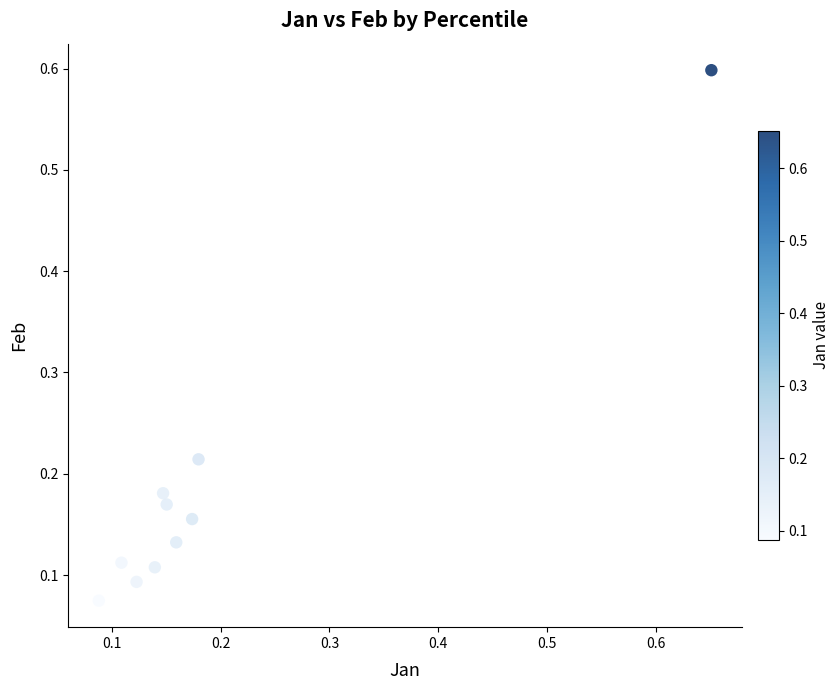

What is the range of X values (max minus min)?

0.6